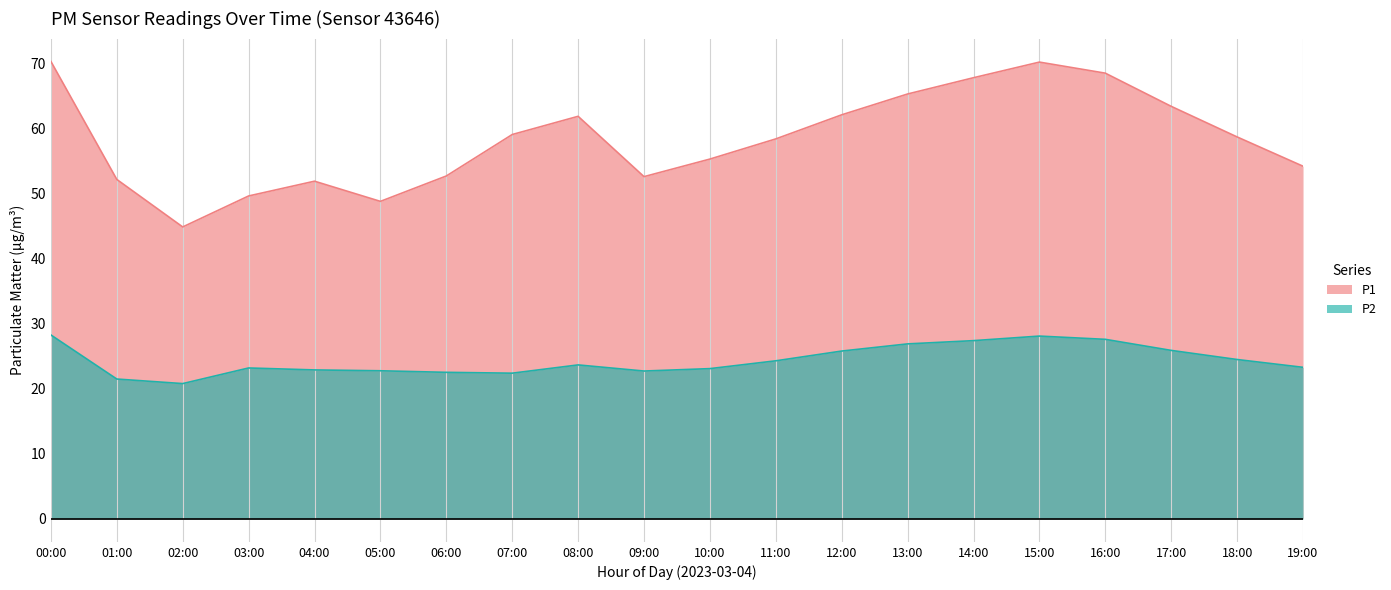

True or false: P2 and P1 cross at least once.

False